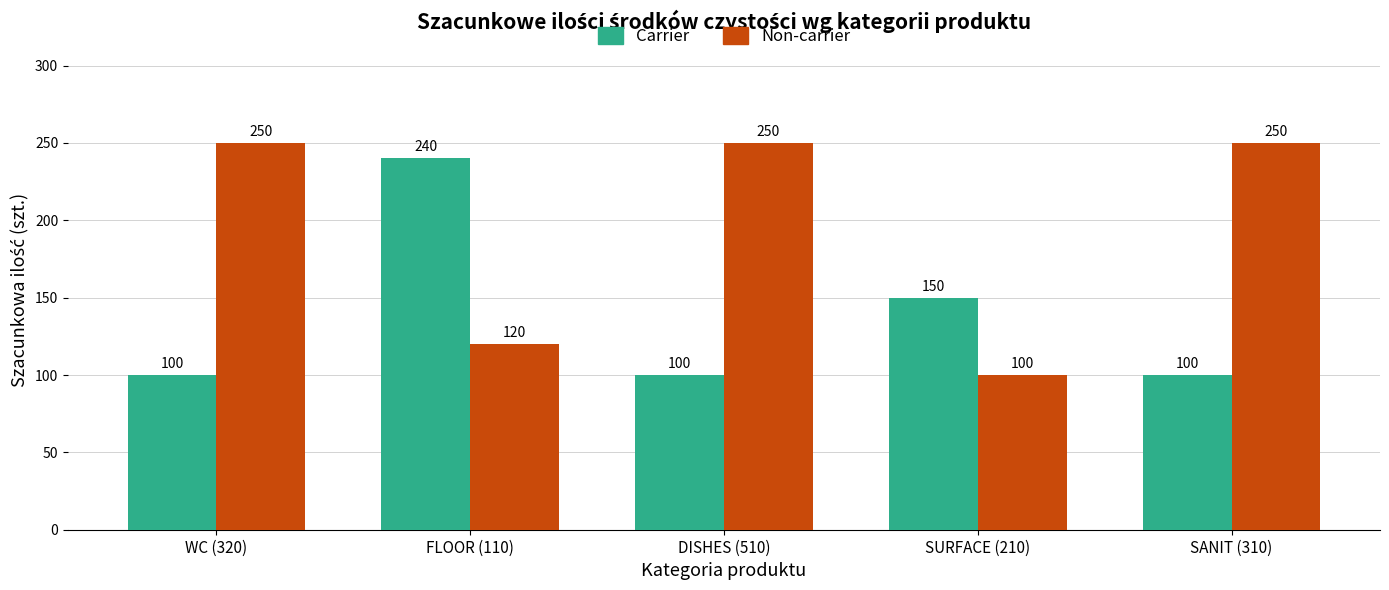

List the series in order of their overall mean, lowest first.

Carrier, Non-carrier